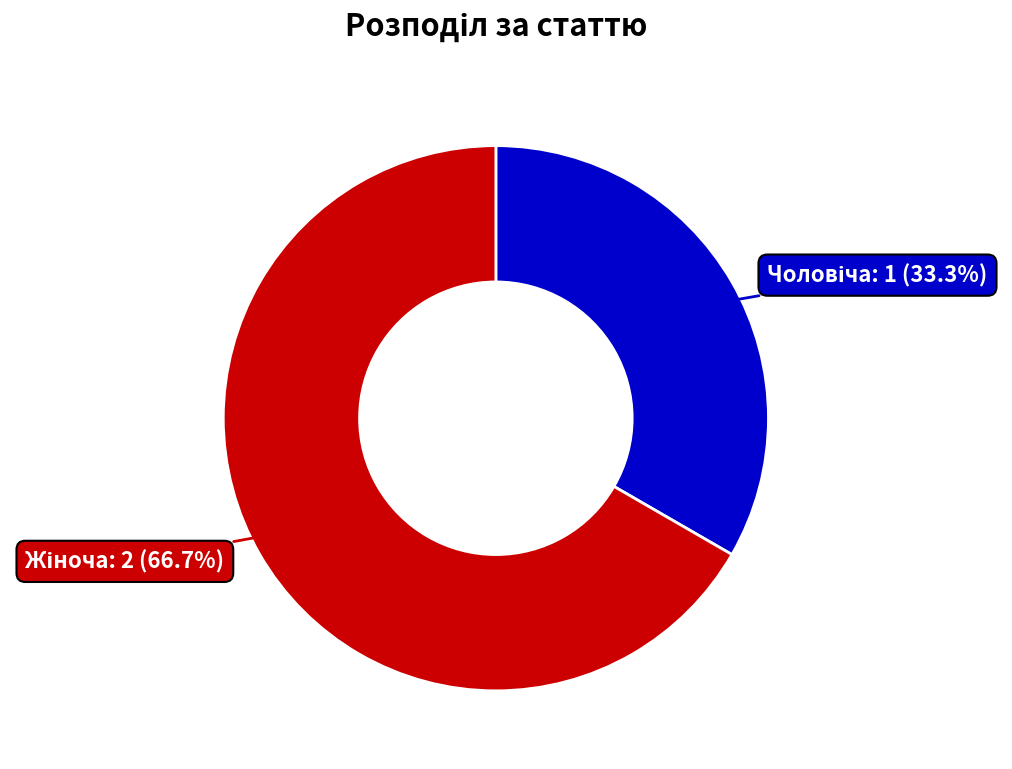

Count the number of slices in the pie.

2